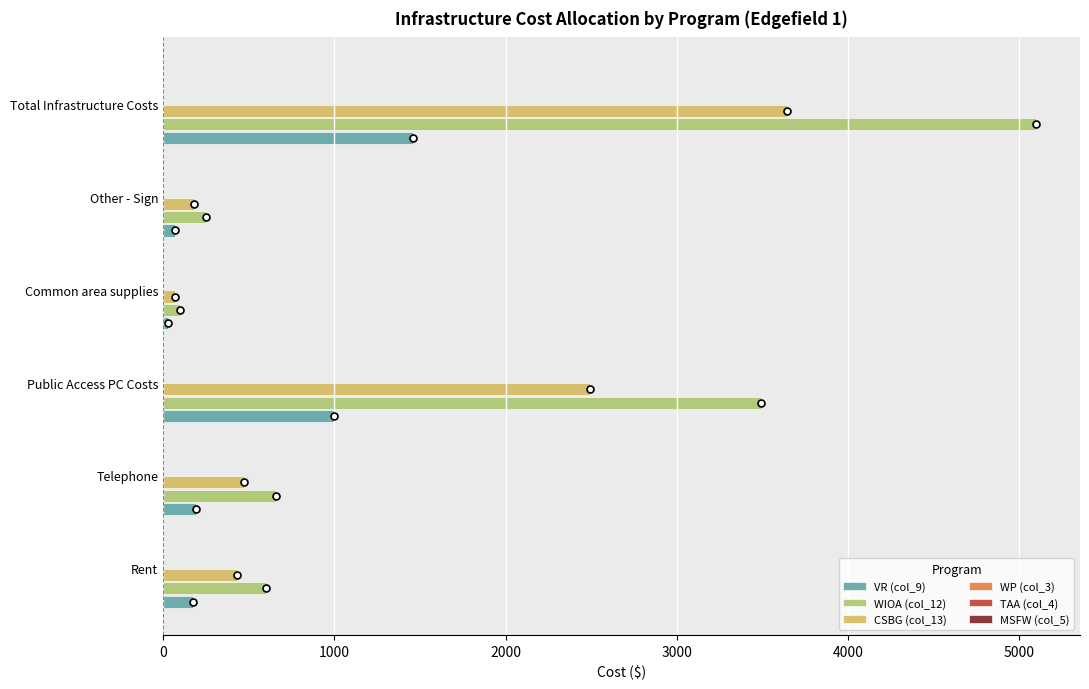

Rank the series by their average value, from lowest to highest.

VR (col_9), CSBG (col_13), WIOA (col_12)